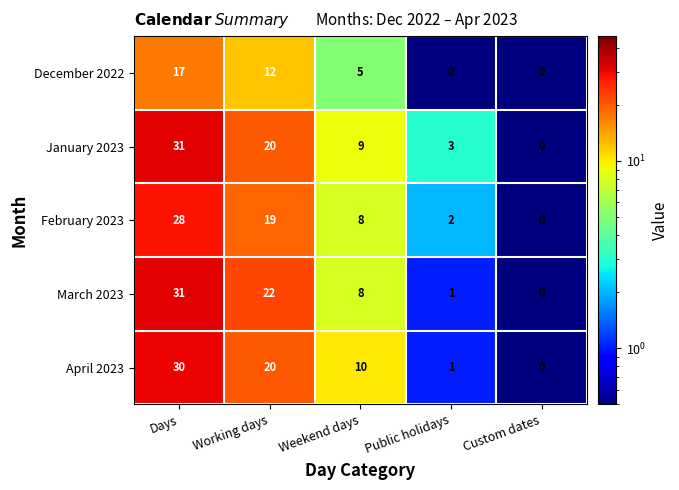

Between Public holidays and Custom dates, which series saw the biggest shift?

January 2023